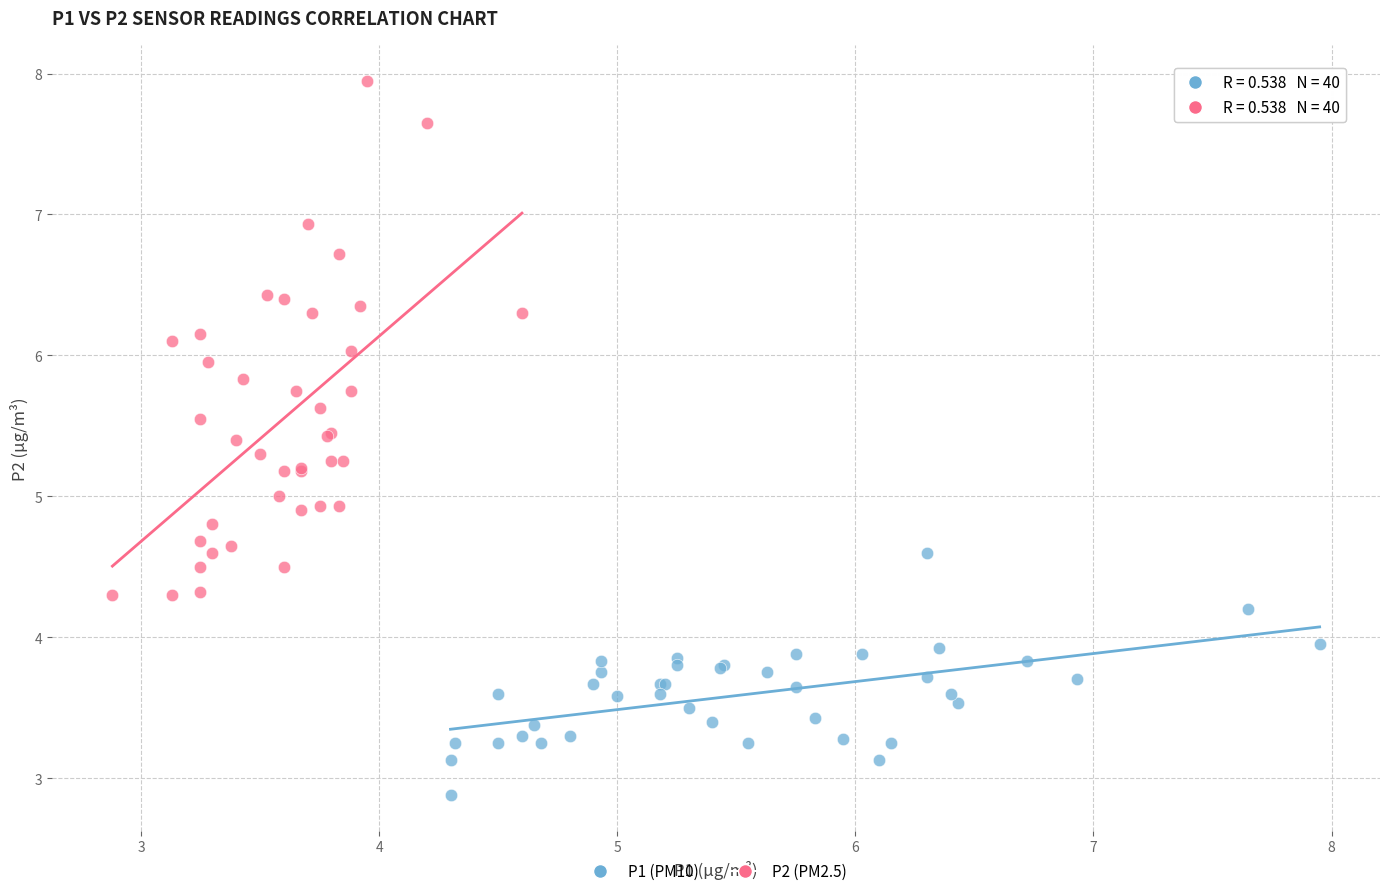

What are all the series names shown in the legend?

P1 (PM10), P2 (PM2.5)